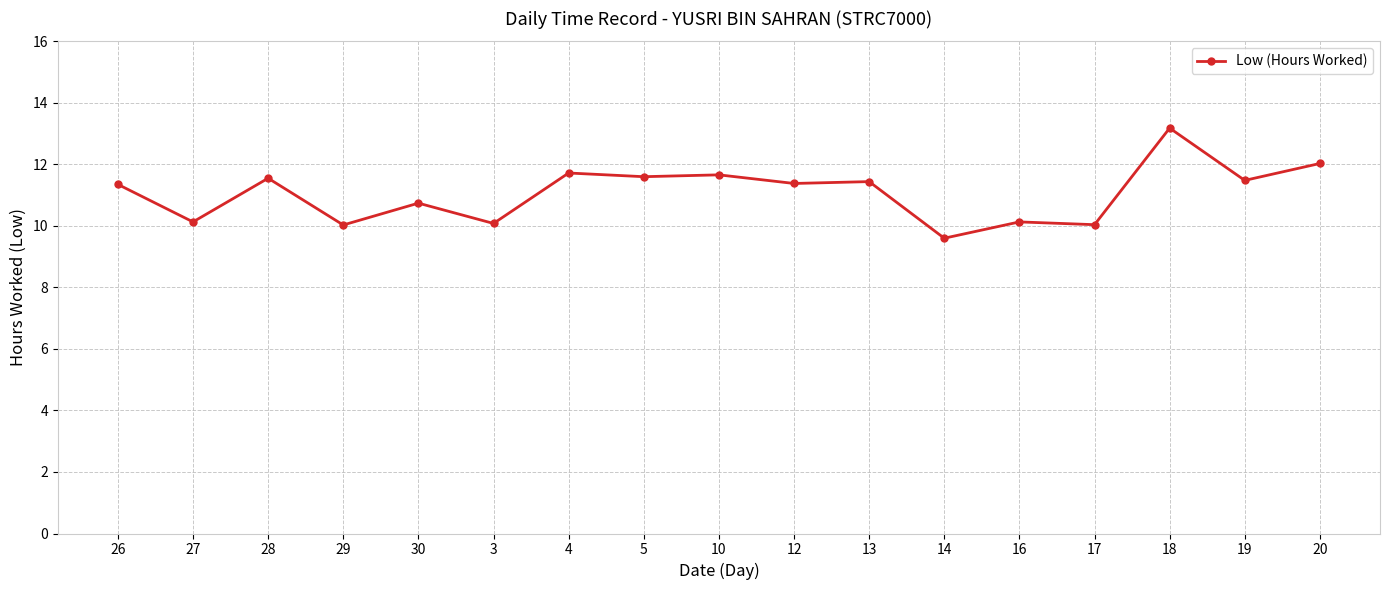

What is the sum of the values at 3 and 5?

21.7